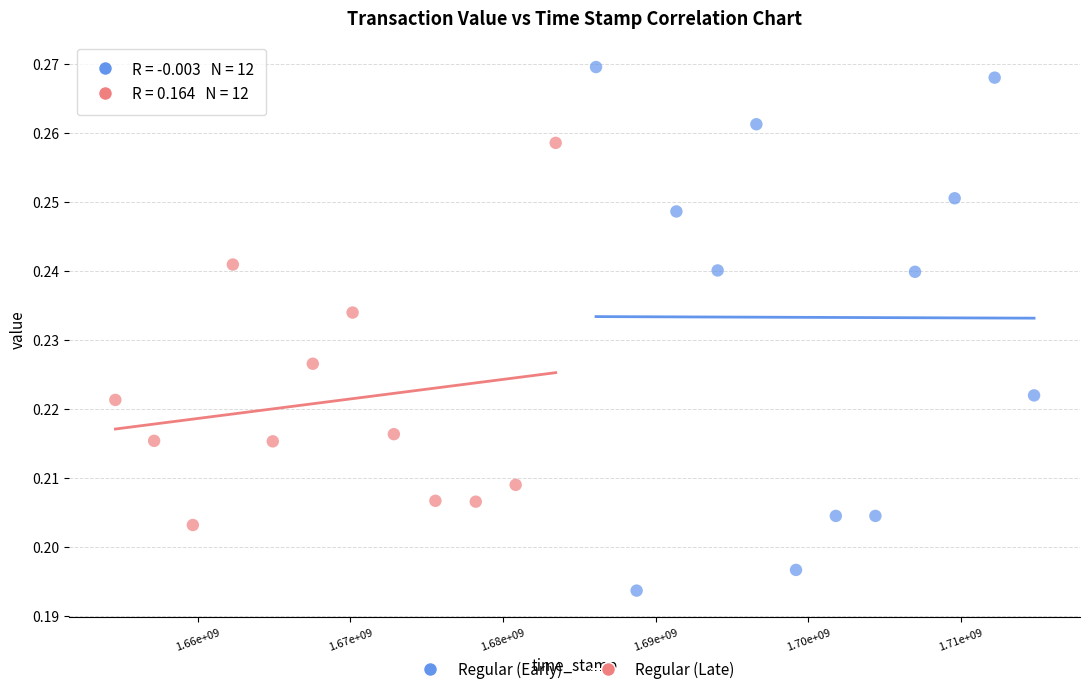

Which series contains the highest Y value?

Regular (Early)